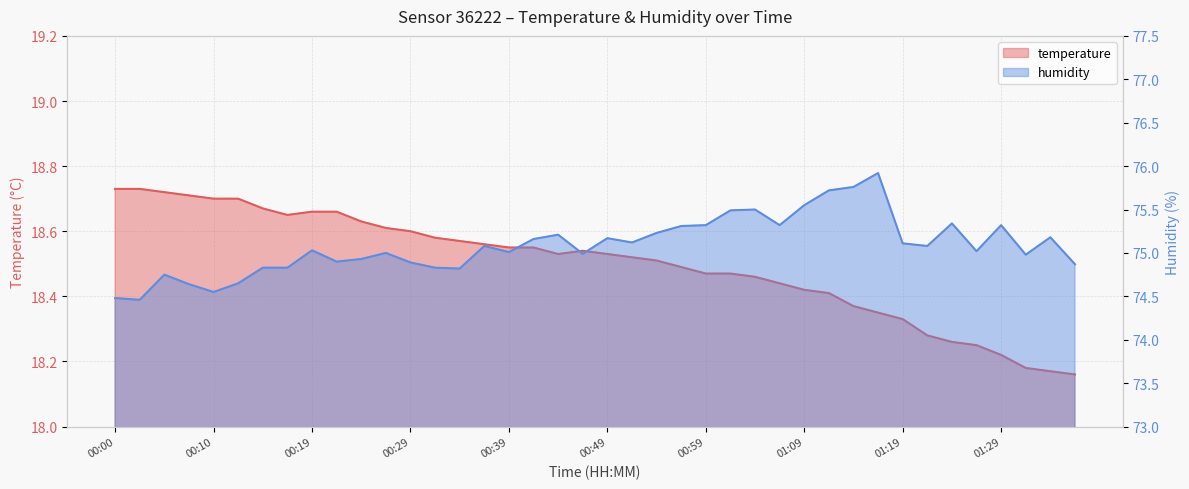

True or false: temperature and humidity intersect in this chart.

False